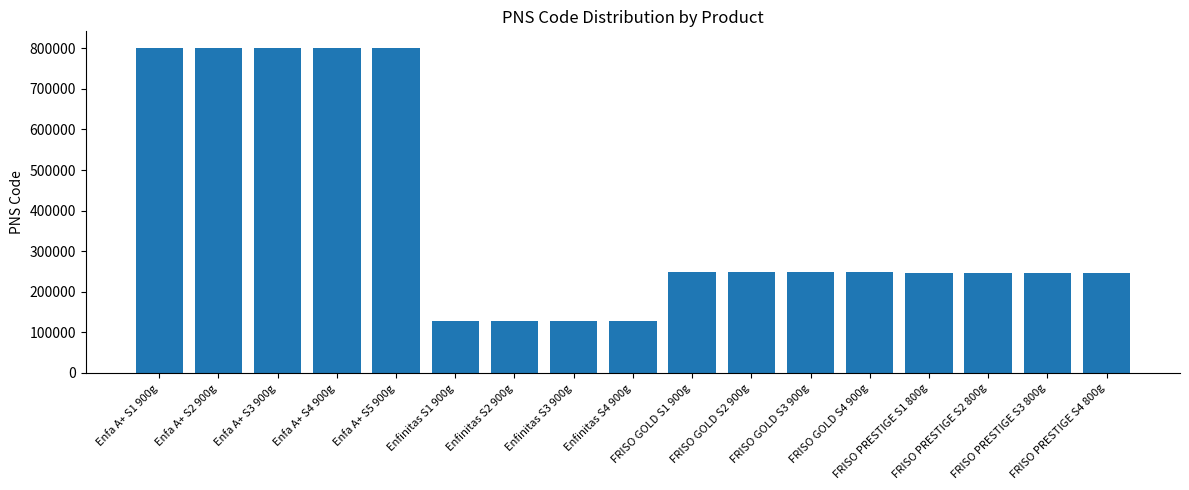

What is the maximum value shown in the chart?

801702